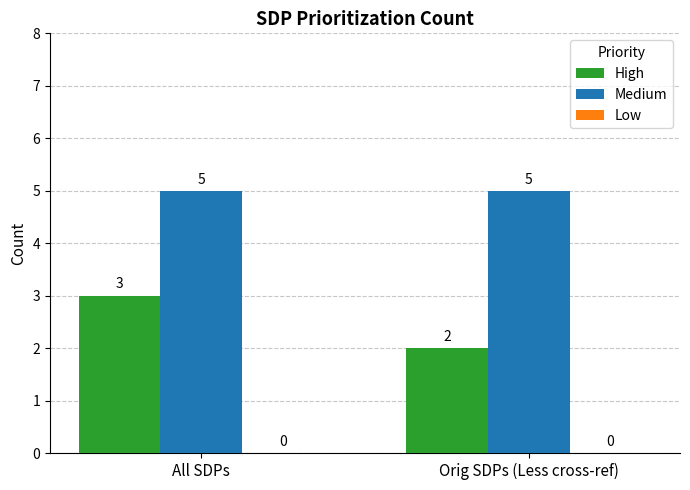

What position from the left is Orig SDPs (Less cross-ref)?

2